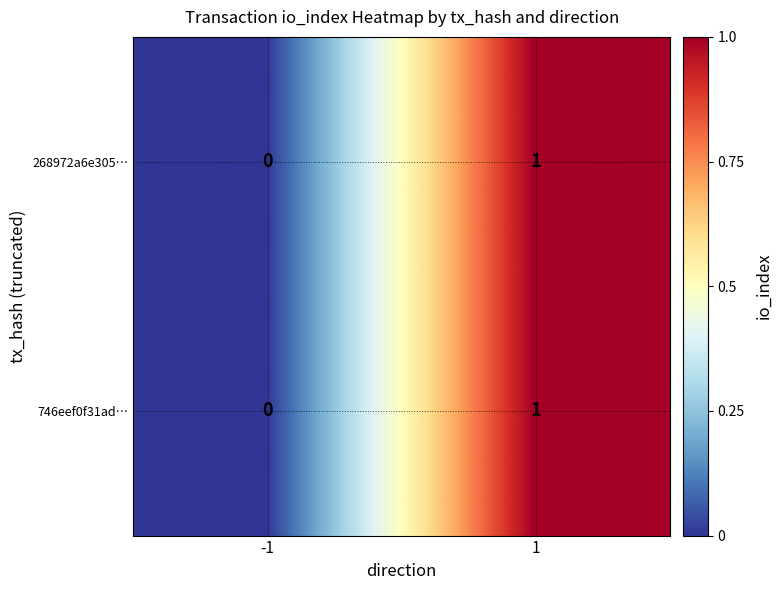

True or false: 746eef0f31ad… has a value of 1 at 1.

True